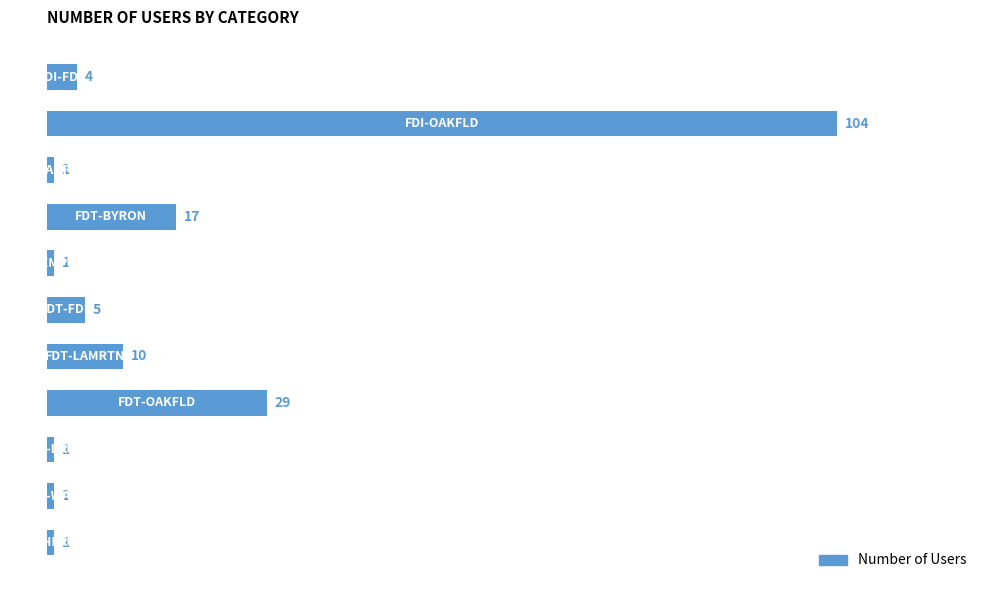

What is the sum of all values?

174